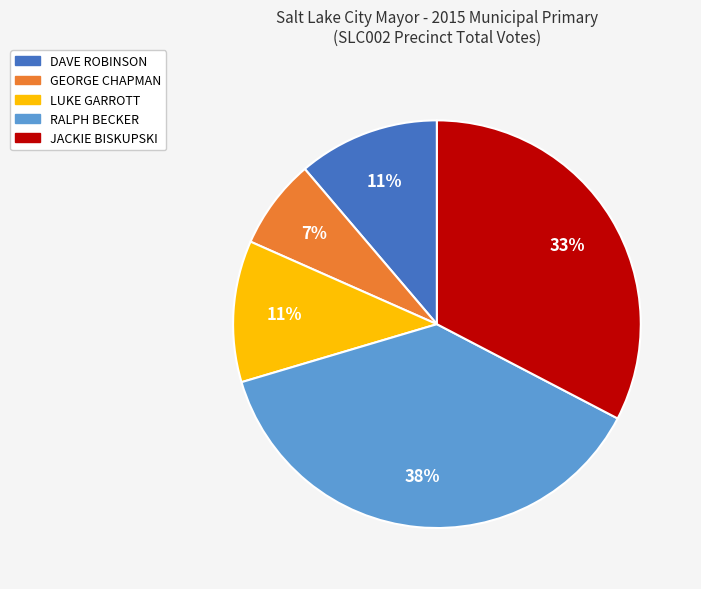

Is the sum of RALPH BECKER and LUKE GARROTT greater than half?

No